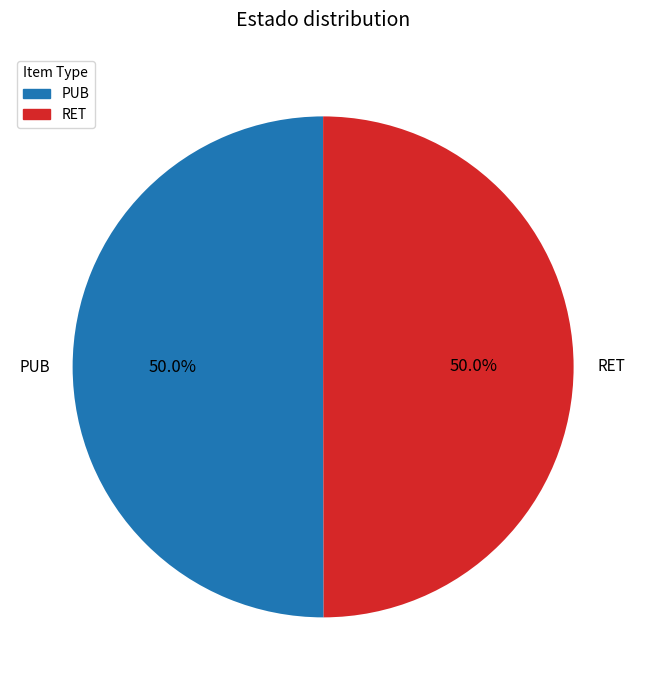

What is the ratio of the value at PUB to the value at RET?

1.0